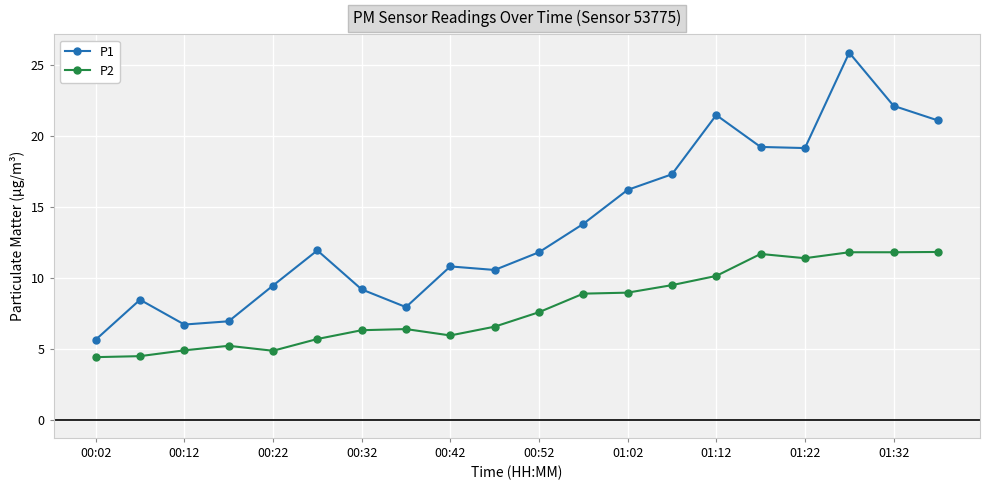

What is the value of the P2 point at the 9th from the left?

5.9